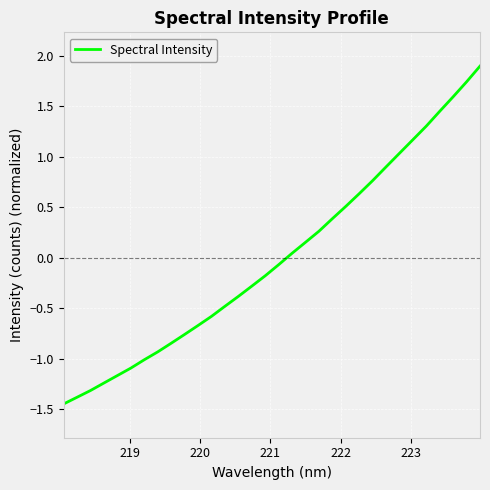

What is the greatest value displayed?

1.9